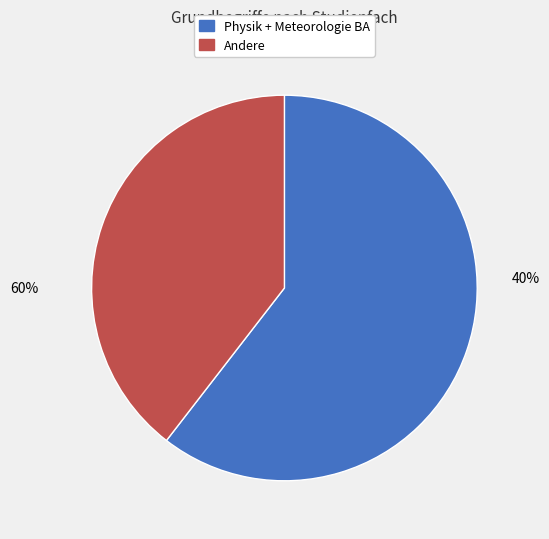

Which slice is the largest?

Physik + Meteorologie BA